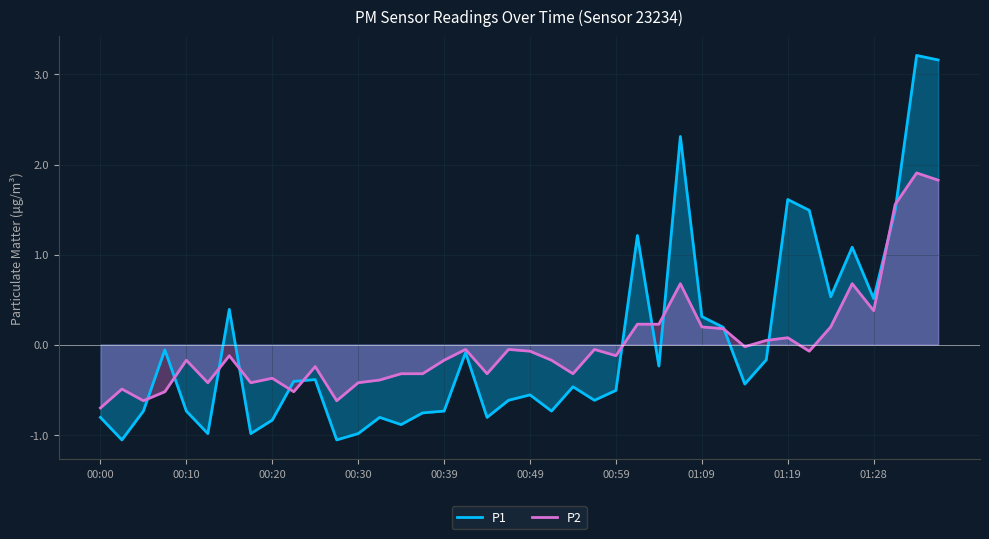

Count the number of data series in this chart.

2